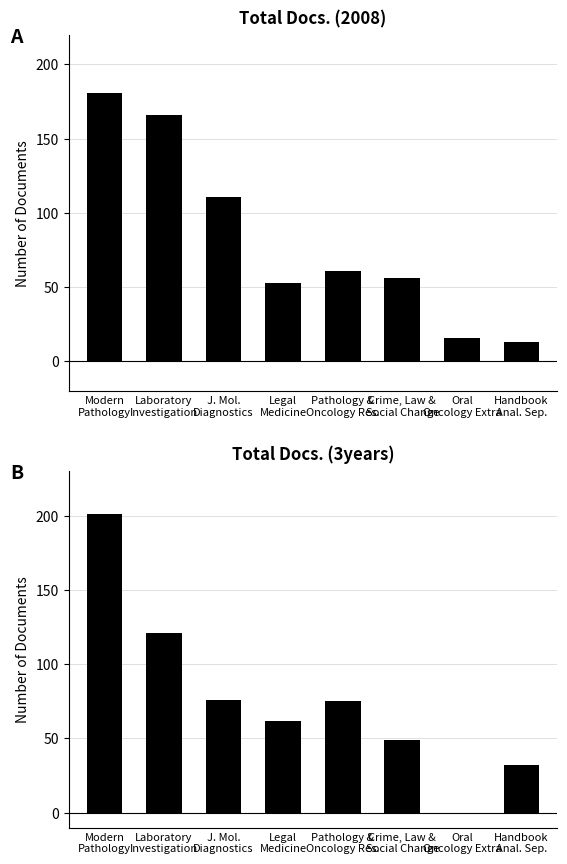

At which label does Total Docs. (3years) reach its minimum?

Oral
Oncology Extra